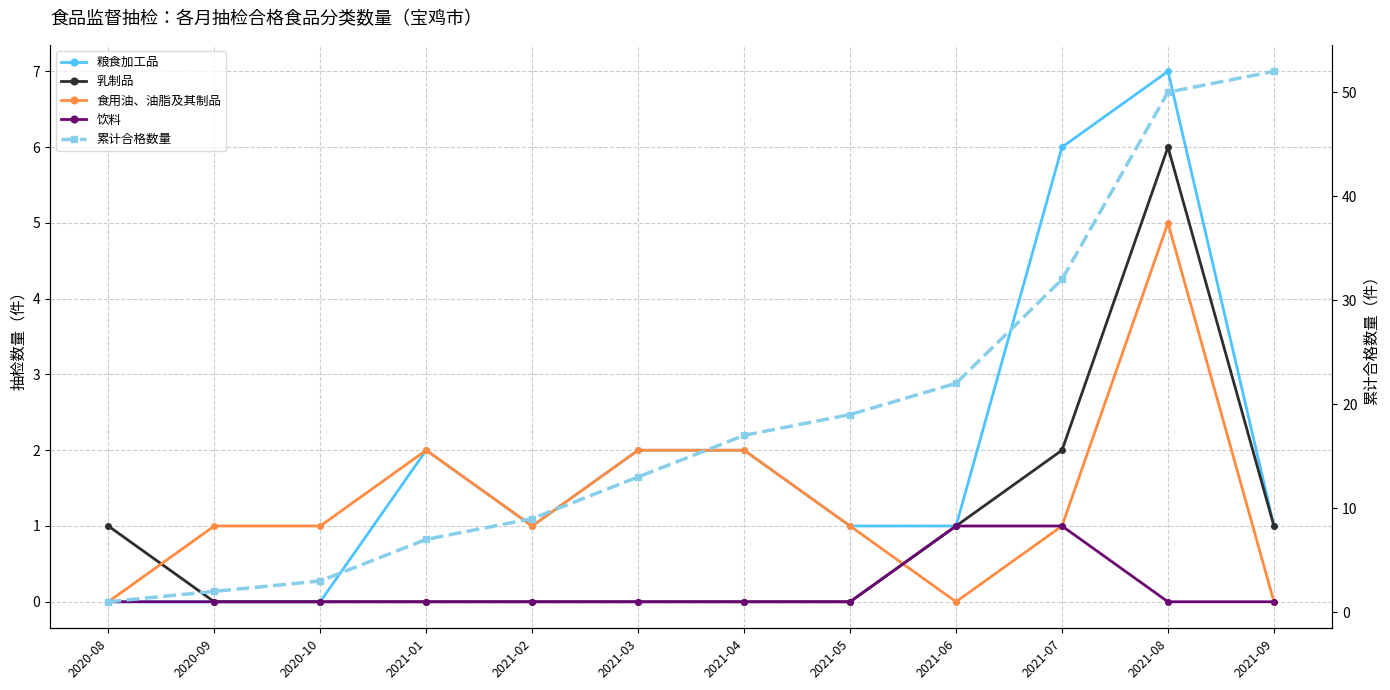

True or false: 累计合格数量 has more than 2 interior local peaks.

False